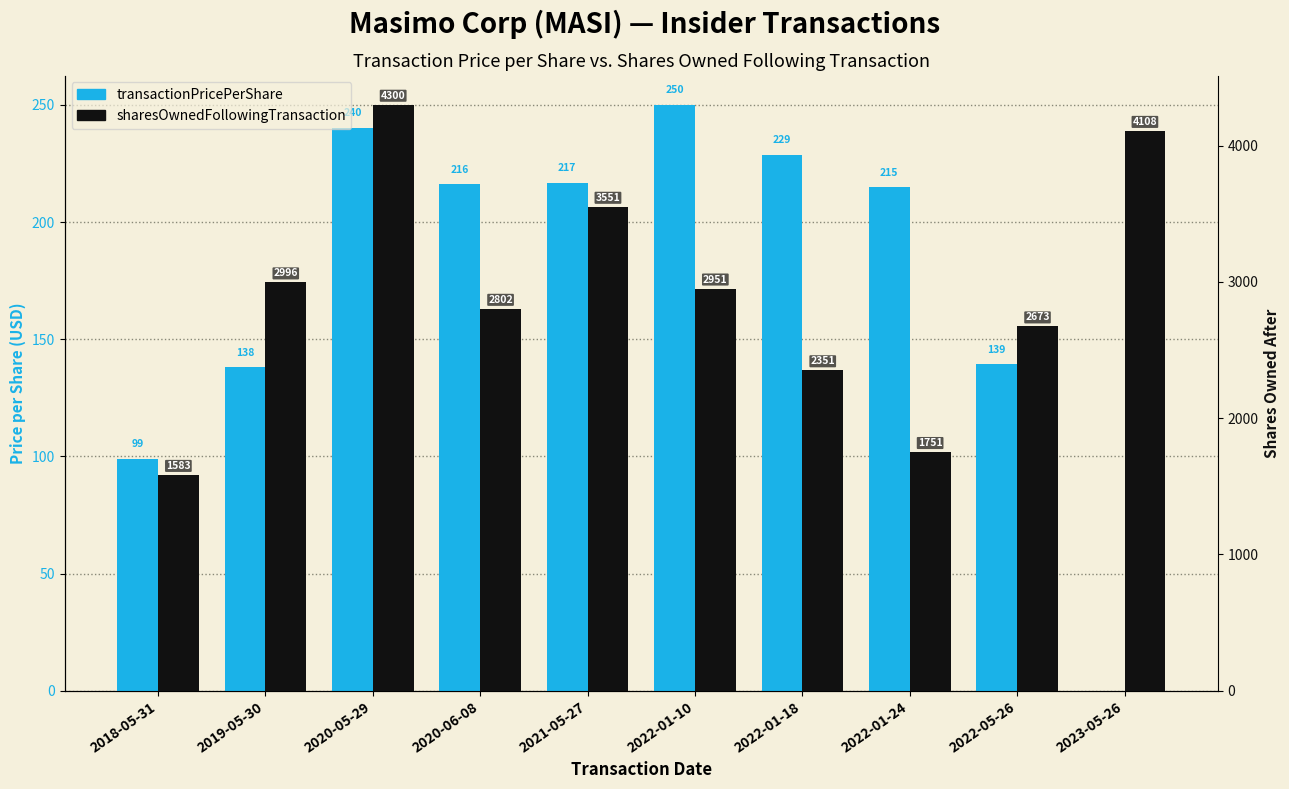

Reading left to right, transcribe all the data shown in this chart.

transactionPricePerShare: 2018-05-31=99.0	2019-05-30=137.9	2020-05-29=240.2	2020-06-08=216.0	2021-05-27=216.8	2022-01-10=250.0	2022-01-18=228.7	2022-01-24=214.8	2022-05-26=139.3	2023-05-26=0.0
sharesOwnedFollowingTransaction: 2018-05-31=1583.0	2019-05-30=2996.0	2020-05-29=4300.0	2020-06-08=2802.0	2021-05-27=3551.0	2022-01-10=2951.0	2022-01-18=2351.0	2022-01-24=1751.0	2022-05-26=2673.0	2023-05-26=4108.0